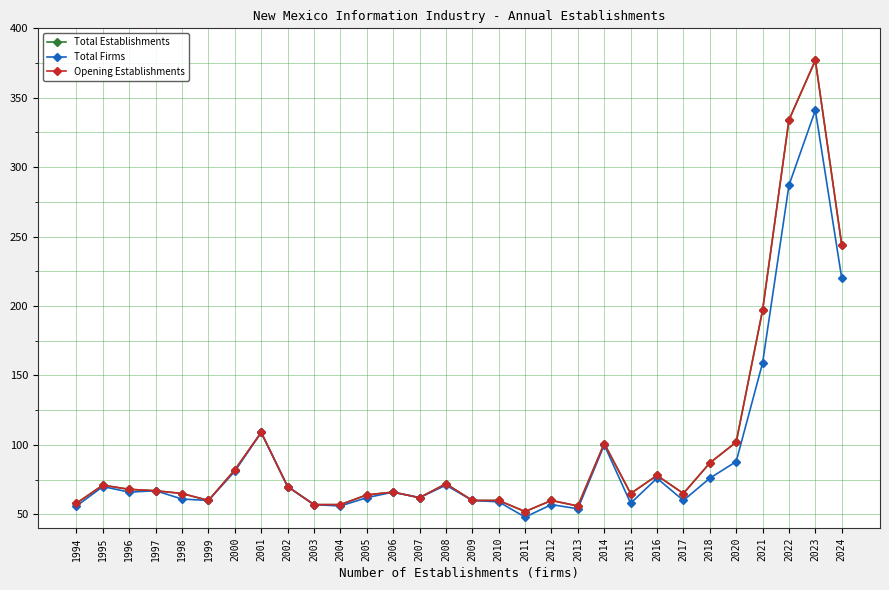

True or false: Opening Establishments and Total Establishments intersect in this chart.

False